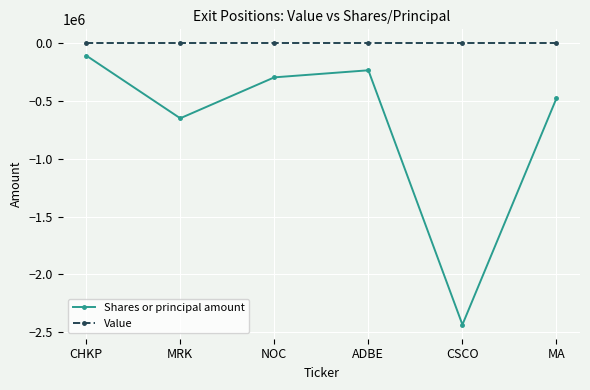

What are all the series names shown in the legend?

Shares or principal amount, Value